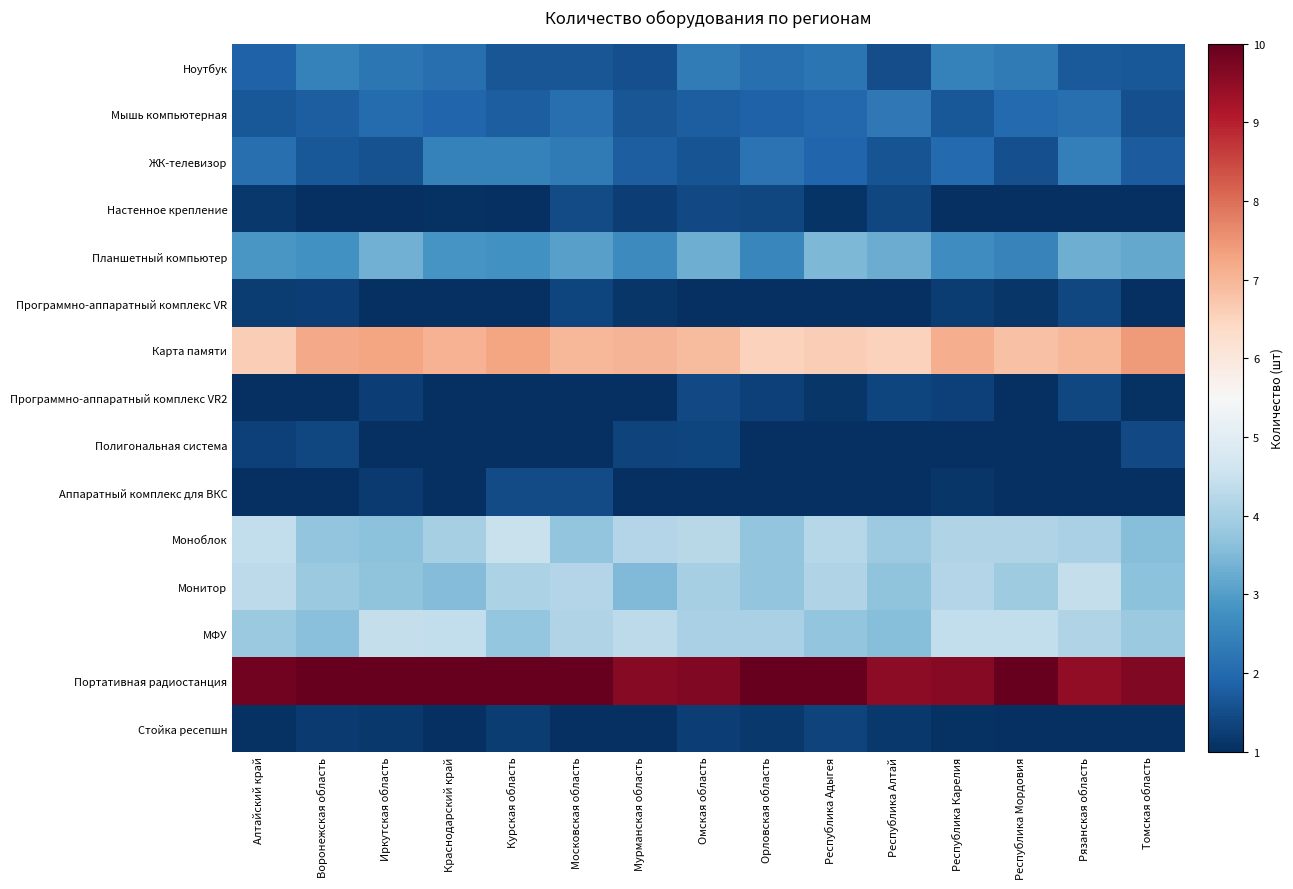

Reading right to left, transcribe all the data shown in this chart.

Ноутбук: Томская область=1.7	Рязанская область=1.7	Республика Мордовия=2.3	Республика Карелия=2.5	Республика Алтай=1.5	Республика Адыгея=2.2	Орловская область=2.1	Омская область=2.4	Мурманская область=1.6	Московская область=1.7	Курская область=1.7	Краснодарский край=2.1	Иркутская область=2.2	Воронежская область=2.5	Алтайский край=1.9
Мышь компьютерная: Томская область=1.5	Рязанская область=2.1	Республика Мордовия=2.0	Республика Карелия=1.7	Республика Алтай=2.3	Республика Адыгея=2.0	Орловская область=1.9	Омская область=1.8	Мурманская область=1.6	Московская область=2.1	Курская область=1.8	Краснодарский край=1.9	Иркутская область=2.0	Воронежская область=1.8	Алтайский край=1.7
ЖК-телевизор: Томская область=1.8	Рязанская область=2.4	Республика Мордовия=1.5	Республика Карелия=2.0	Республика Алтай=1.6	Республика Адыгея=1.9	Орловская область=2.2	Омская область=1.6	Мурманская область=1.8	Московская область=2.3	Курская область=2.5	Краснодарский край=2.4	Иркутская область=1.6	Воронежская область=1.7	Алтайский край=2.1
Настенное крепление: Томская область=1.0	Рязанская область=1.0	Республика Мордовия=1.0	Республика Карелия=1.0	Республика Алтай=1.4	Республика Адыгея=1.1	Орловская область=1.4	Омская область=1.4	Мурманская область=1.3	Московская область=1.5	Курская область=1.0	Краснодарский край=1.0	Иркутская область=1.0	Воронежская область=1.0	Алтайский край=1.2
Планшетный компьютер: Томская область=3.2	Рязанская область=3.3	Республика Мордовия=2.5	Республика Карелия=2.7	Республика Алтай=3.3	Республика Адыгея=3.5	Орловская область=2.6	Омская область=3.3	Мурманская область=2.6	Московская область=3.0	Курская область=2.8	Краснодарский край=2.9	Иркутская область=3.3	Воронежская область=2.8	Алтайский край=2.9
Программно-аппаратный комплекс VR: Томская область=1.0	Рязанская область=1.4	Республика Мордовия=1.1	Республика Карелия=1.2	Республика Алтай=1.0	Республика Адыгея=1.0	Орловская область=1.0	Омская область=1.0	Мурманская область=1.1	Московская область=1.4	Курская область=1.0	Краснодарский край=1.0	Иркутская область=1.0	Воронежская область=1.3	Алтайский край=1.2
Карта памяти: Томская область=7.4	Рязанская область=7.0	Республика Мордовия=6.8	Республика Карелия=7.1	Республика Алтай=6.5	Республика Адыгея=6.6	Орловская область=6.5	Омская область=6.9	Мурманская область=7.0	Московская область=7.0	Курская область=7.3	Краснодарский край=7.1	Иркутская область=7.3	Воронежская область=7.2	Алтайский край=6.6
Программно-аппаратный комплекс VR2: Томская область=1.0	Рязанская область=1.4	Республика Мордовия=1.0	Республика Карелия=1.3	Республика Алтай=1.4	Республика Адыгея=1.1	Орловская область=1.3	Омская область=1.4	Мурманская область=1.0	Московская область=1.0	Курская область=1.0	Краснодарский край=1.0	Иркутская область=1.3	Воронежская область=1.0	Алтайский край=1.0
Полигональная система: Томская область=1.4	Рязанская область=1.0	Республика Мордовия=1.0	Республика Карелия=1.0	Республика Алтай=1.0	Республика Адыгея=1.0	Орловская область=1.0	Омская область=1.4	Мурманская область=1.3	Московская область=1.0	Курская область=1.0	Краснодарский край=1.0	Иркутская область=1.0	Воронежская область=1.4	Алтайский край=1.3
Аппаратный комплекс для ВКС: Томская область=1.0	Рязанская область=1.0	Республика Мордовия=1.0	Республика Карелия=1.1	Республика Алтай=1.0	Республика Адыгея=1.0	Орловская область=1.0	Омская область=1.0	Мурманская область=1.0	Московская область=1.5	Курская область=1.5	Краснодарский край=1.0	Иркутская область=1.2	Воронежская область=1.0	Алтайский край=1.0
Моноблок: Томская область=3.6	Рязанская область=4.0	Республика Мордовия=4.1	Республика Карелия=4.1	Республика Алтай=3.9	Республика Адыгея=4.2	Орловская область=3.7	Омская область=4.3	Мурманская область=4.2	Московская область=3.7	Курская область=4.5	Краснодарский край=4.0	Иркутская область=3.6	Воронежская область=3.7	Алтайский край=4.4
Монитор: Томская область=3.6	Рязанская область=4.4	Республика Мордовия=3.9	Республика Карелия=4.2	Республика Алтай=3.7	Республика Адыгея=4.1	Орловская область=3.7	Омская область=4.0	Мурманская область=3.5	Московская область=4.2	Курская область=4.1	Краснодарский край=3.5	Иркутская область=3.7	Воронежская область=3.8	Алтайский край=4.3
МФУ: Томская область=3.8	Рязанская область=4.1	Республика Мордовия=4.4	Республика Карелия=4.4	Республика Алтай=3.6	Республика Адыгея=3.7	Орловская область=4.0	Омская область=4.1	Мурманская область=4.3	Московская область=4.2	Курская область=3.8	Краснодарский край=4.4	Иркутская область=4.4	Воронежская область=3.6	Алтайский край=3.8
Портативная радиостанция: Томская область=9.7	Рязанская область=9.5	Республика Мордовия=10.0	Республика Карелия=9.6	Республика Алтай=9.5	Республика Адыгея=10.0	Орловская область=10.0	Омская область=9.7	Мурманская область=9.6	Московская область=10.0	Курская область=10.0	Краснодарский край=10.0	Иркутская область=10.0	Воронежская область=10.0	Алтайский край=9.8
Стойка ресепшн: Томская область=1.0	Рязанская область=1.0	Республика Мордовия=1.0	Республика Карелия=1.1	Республика Алтай=1.2	Республика Адыгея=1.3	Орловская область=1.1	Омская область=1.2	Мурманская область=1.0	Московская область=1.0	Курская область=1.2	Краснодарский край=1.0	Иркутская область=1.2	Воронежская область=1.2	Алтайский край=1.0